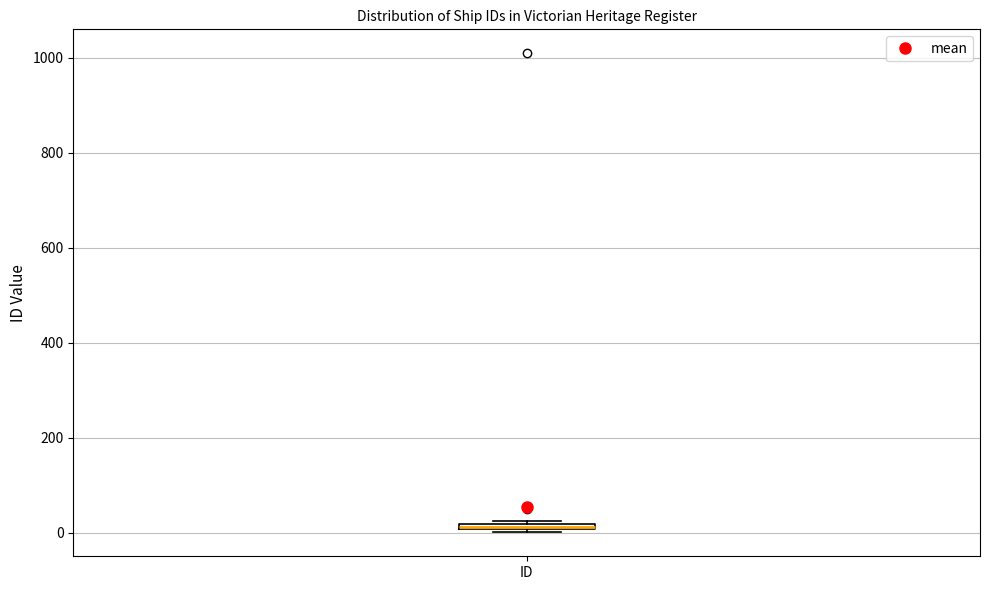

Where is the upper edge of the box for ID on the y-axis? The values are not printed on the chart, so give them approximately, as read against the axis.

20